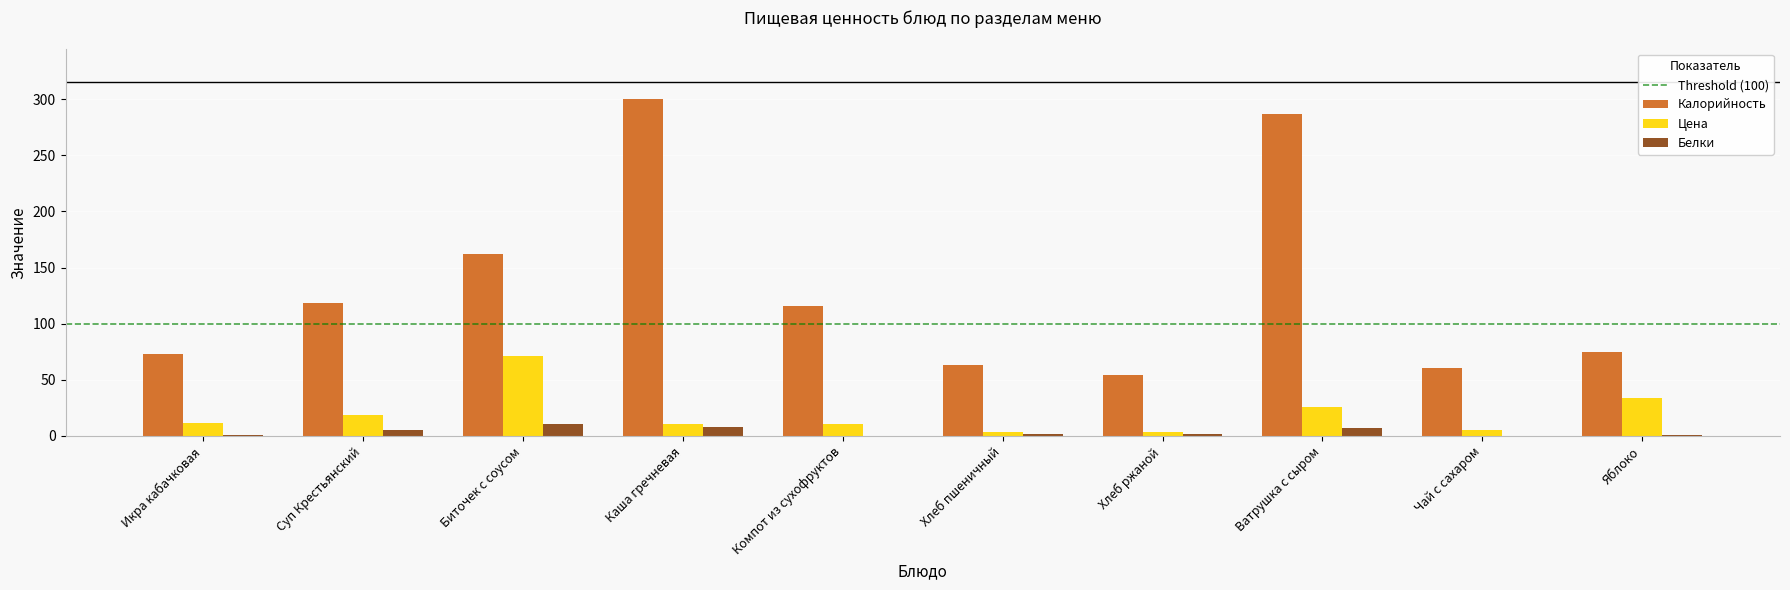

What is the sum of the Белки values at Суп Крестьянский and Биточек с соусом?

16.0